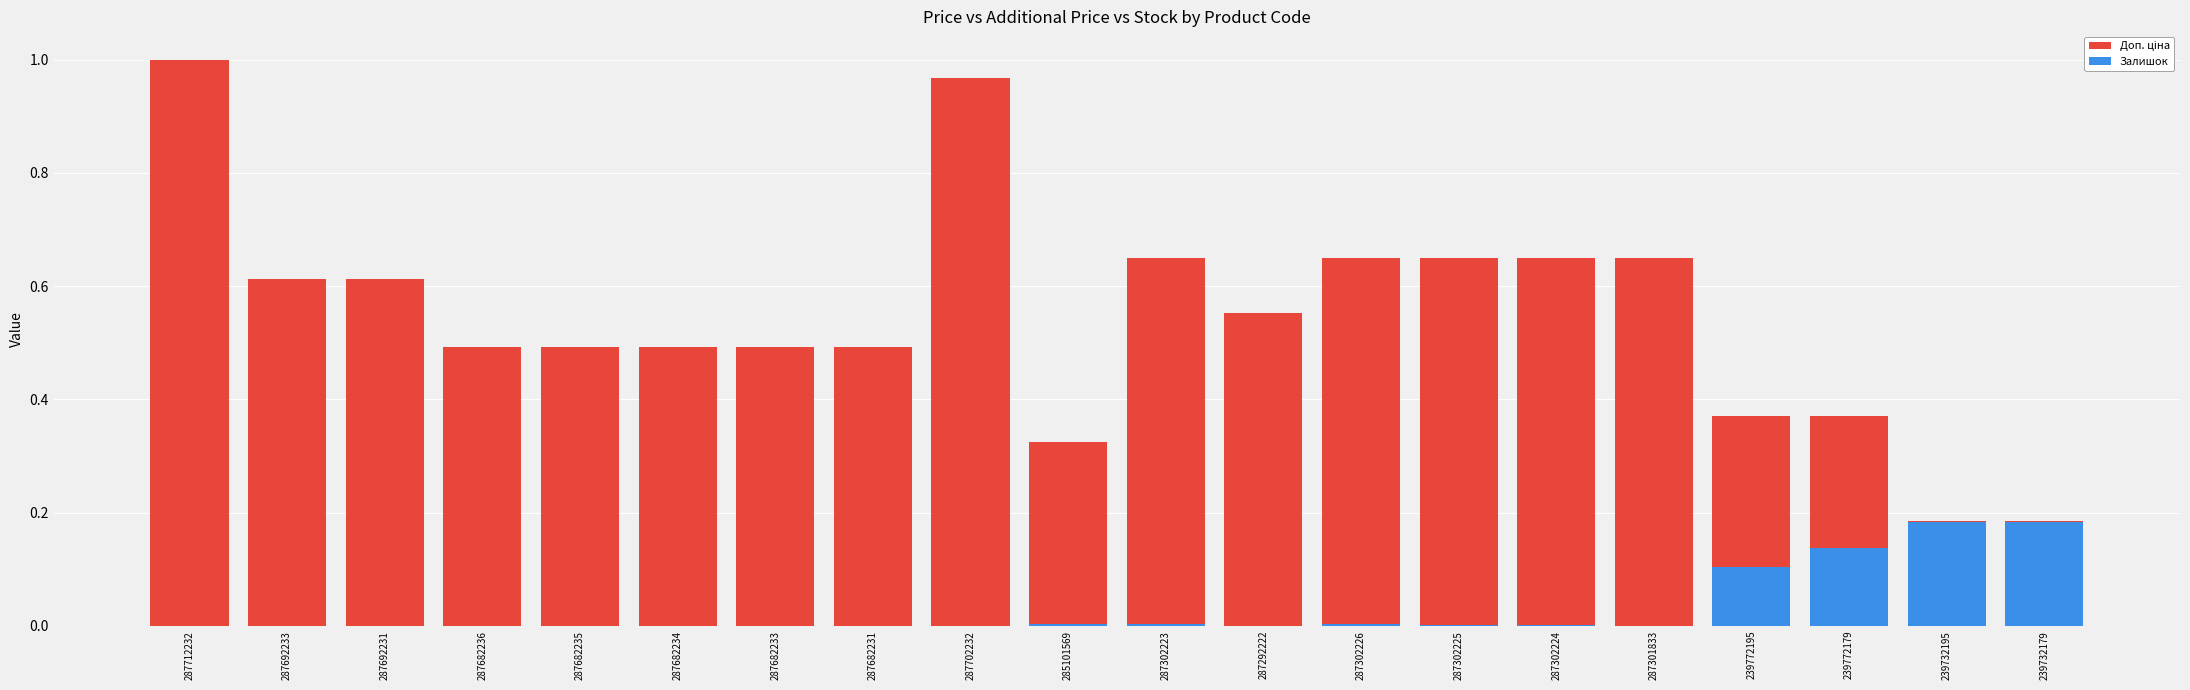

How many categories are shown in the chart?

20